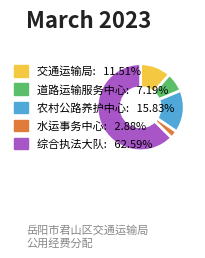

Is there any slice that represents more than half of the pie?

Yes